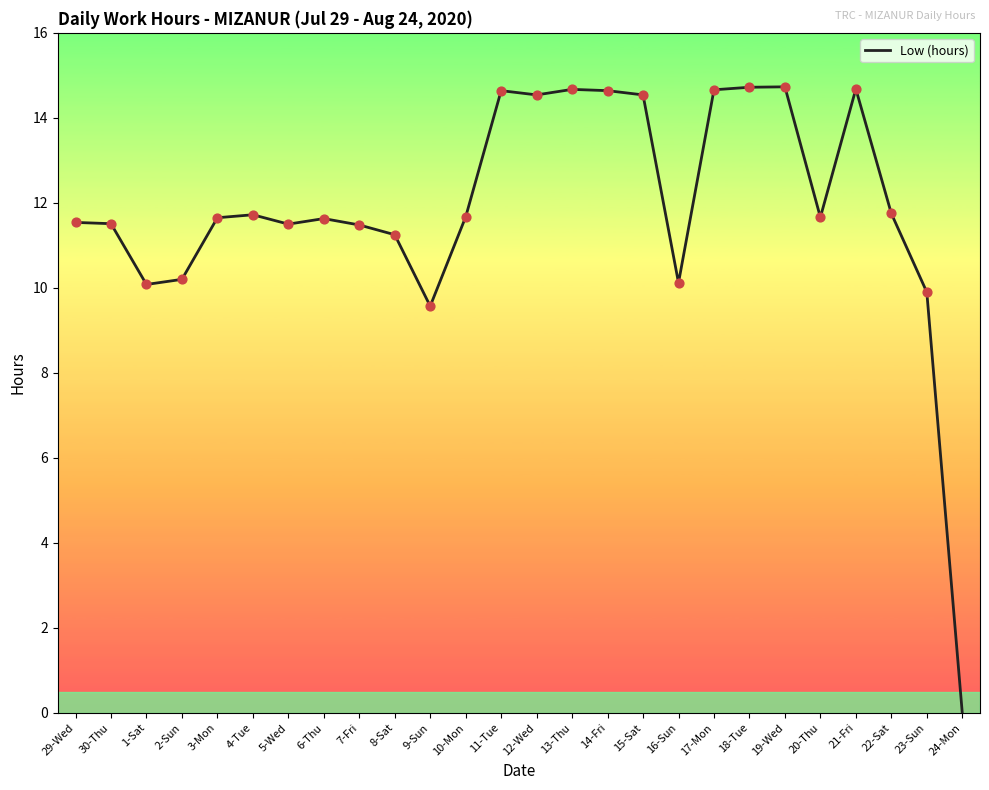

What is the change in value from 2-Sun to 9-Sun?

-0.6